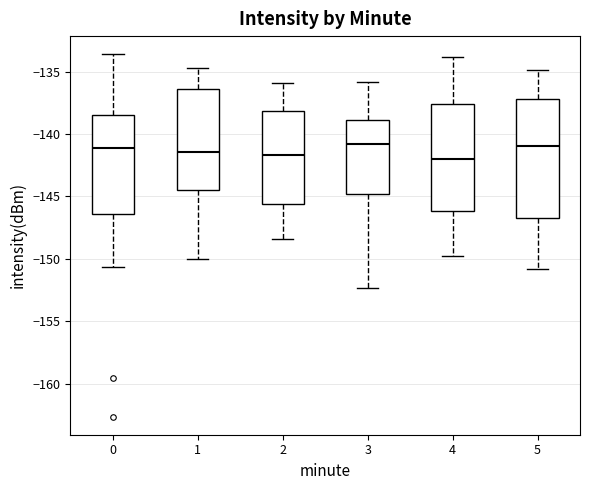

Reading left to right, transcribe this box plot: for each box, give where its median line is, the range the box spans, and where its two whiskers end, as read against the y-axis. The values are not printed on the chart, so give them approximately, as read against the axis.

0: median -141.0, box -146.5 to -138.5, whiskers -150.5 to -133.5
1: median -141.5, box -144.5 to -136.5, whiskers -150.0 to -134.5
2: median -141.5, box -145.5 to -138.0, whiskers -148.5 to -136.0
3: median -141.0, box -145.0 to -139.0, whiskers -152.5 to -136.0
4: median -142.0, box -146.0 to -137.5, whiskers -150.0 to -134.0
5: median -141.0, box -146.5 to -137.0, whiskers -151.0 to -135.0